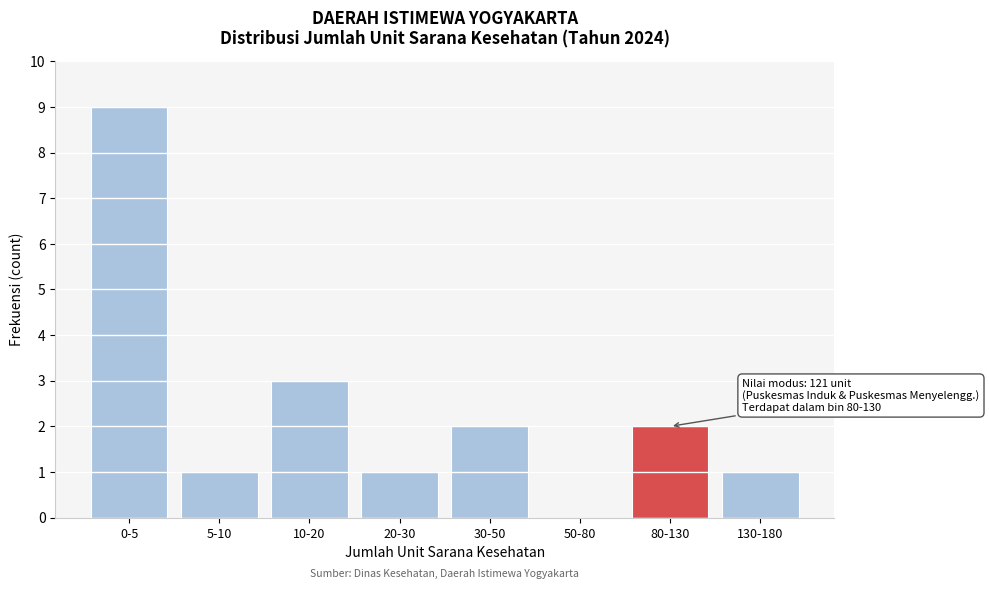

Reading left to right, extract all data points from this chart.

0-5=9	5-10=1	10-20=3	20-30=1	30-50=2	50-80=0	80-130=2	130-180=1